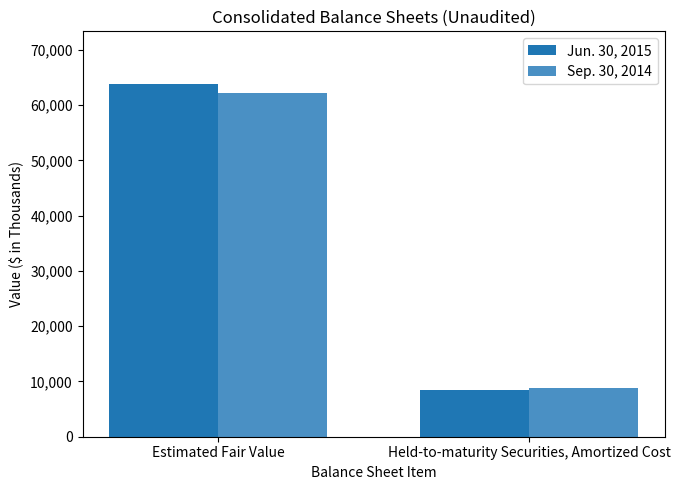

Which category has the lowest value in the Jun. 30, 2015 series?

Held-to-maturity Securities, Amortized Cost